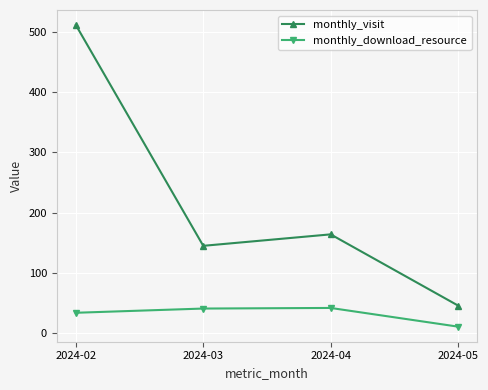

Rank the series by their average value, from lowest to highest.

monthly_download_resource, monthly_visit